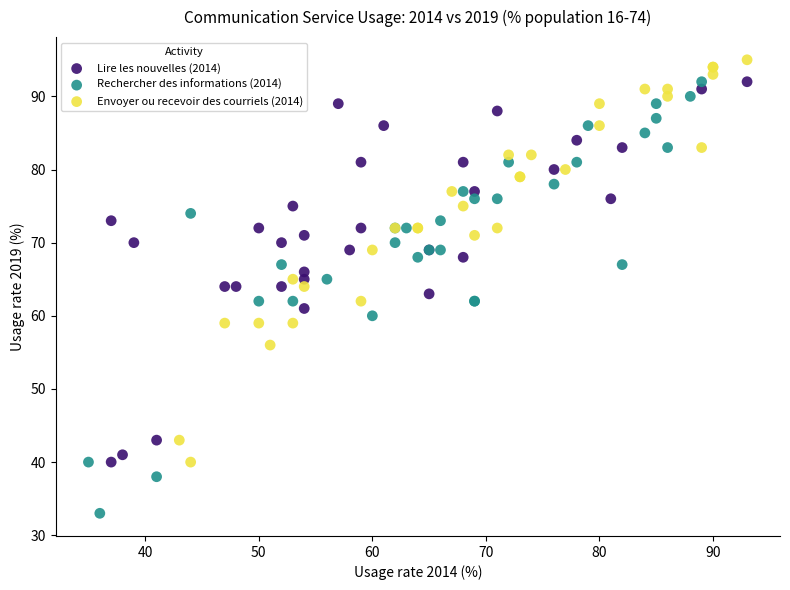

Which series has the largest Y range (max minus min)?

Rechercher des informations (2014)